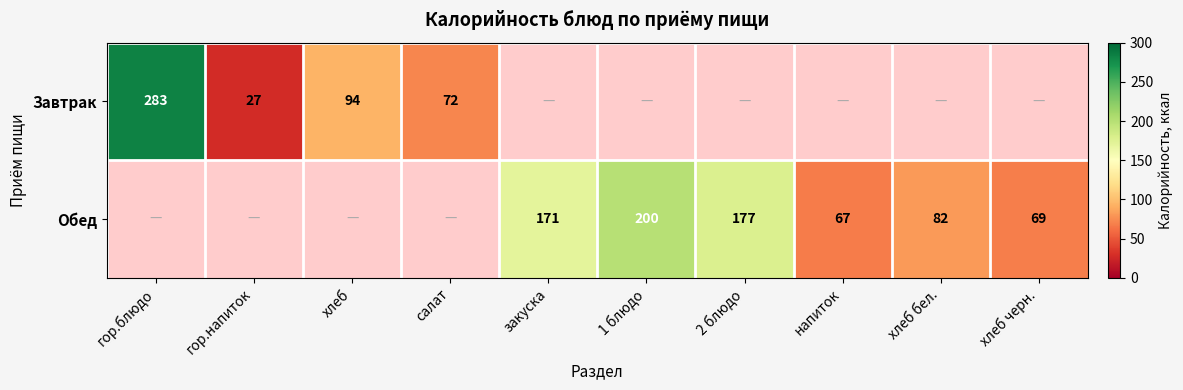

What is the smallest value displayed?

27.0